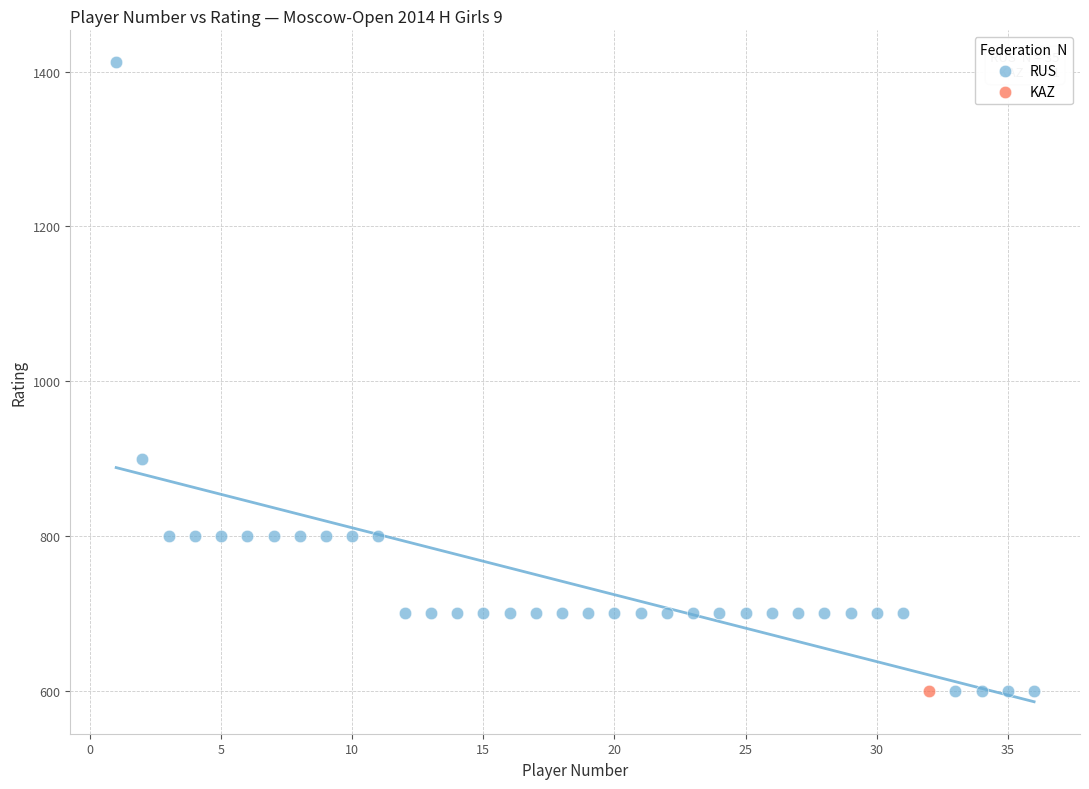

What are all the series names shown in the legend?

RUS, KAZ